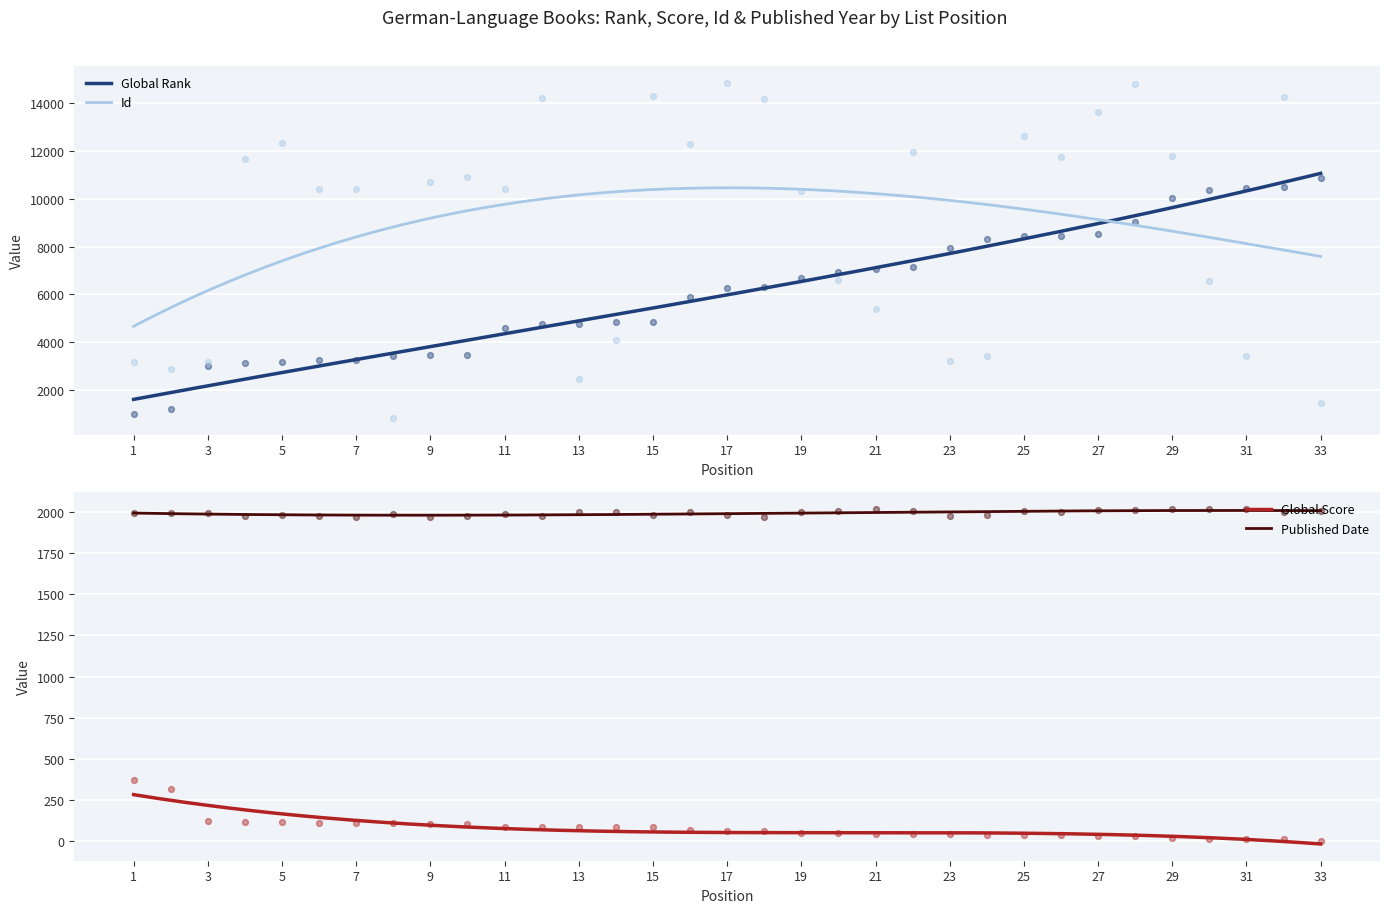

Which series has the largest Y range (max minus min)?

Id